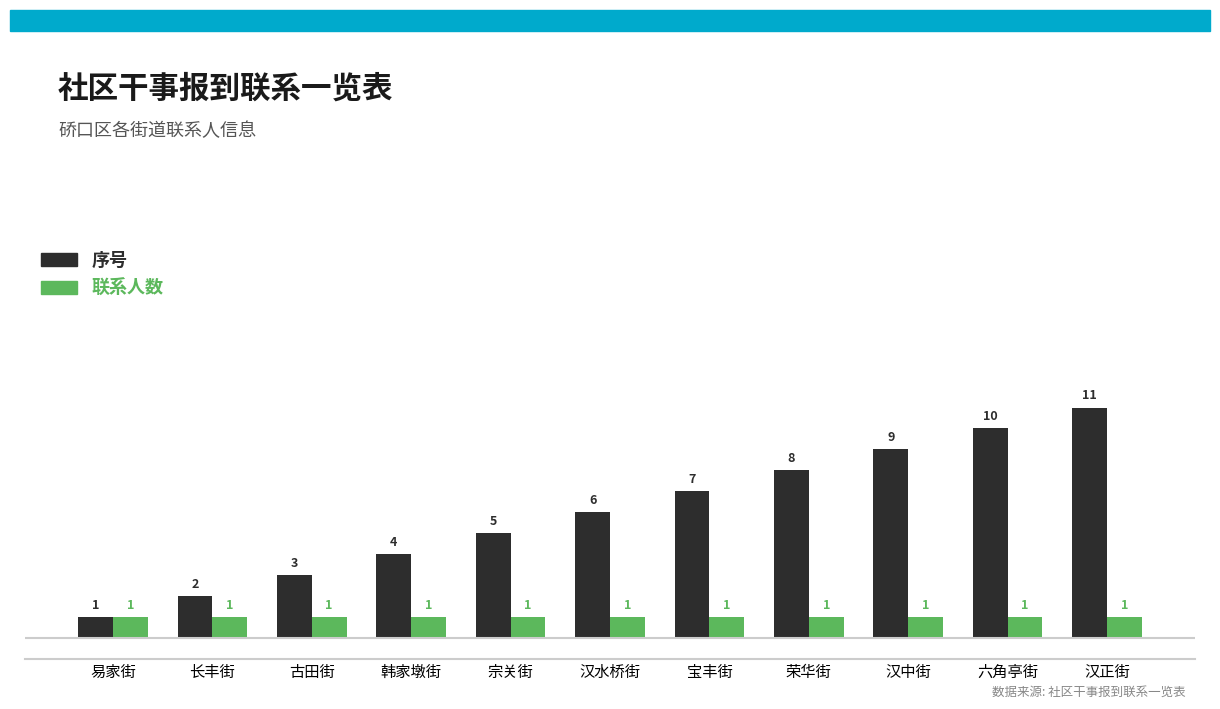

Is it true that 联系人数 equals 1 at 易家街?

True